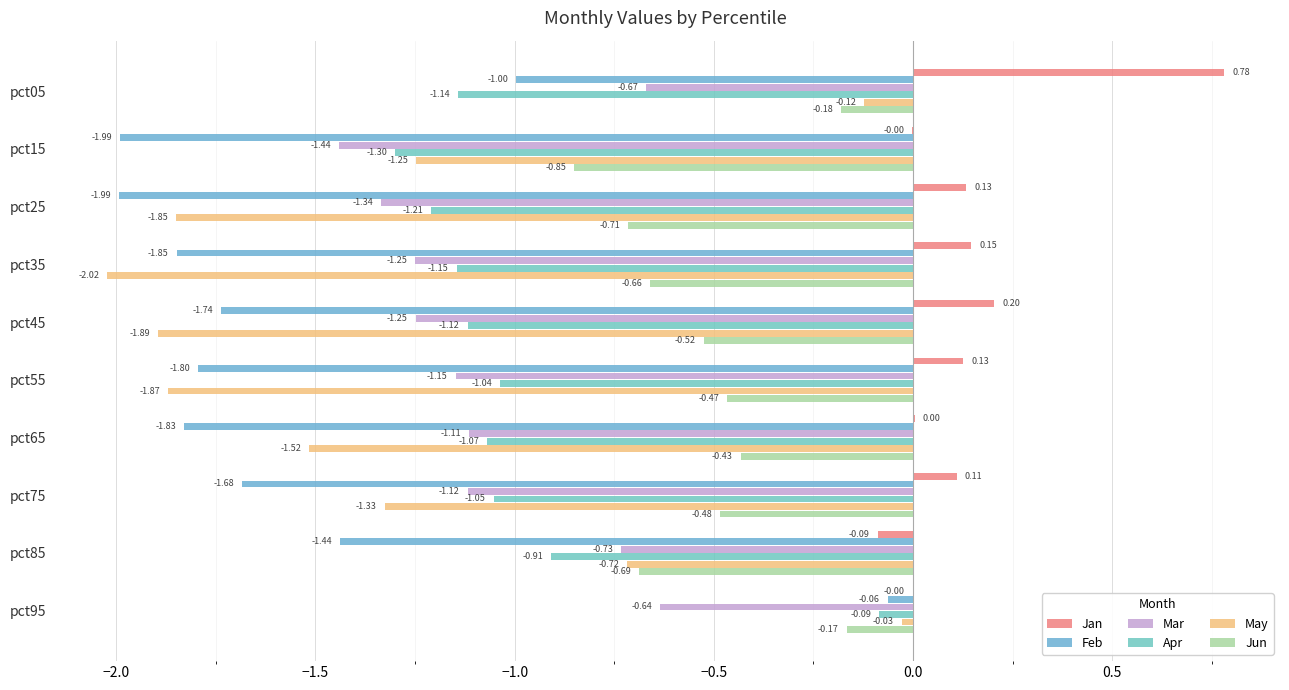

What is the value of the May bar at the 2nd from the left?

-1.2